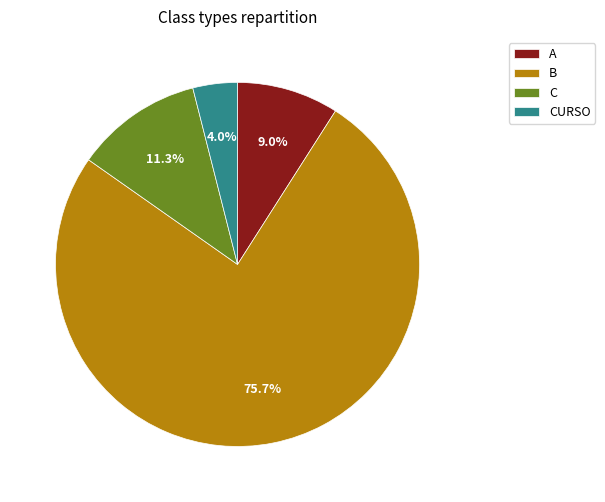

How much of the chart is everything except B?

24.3%